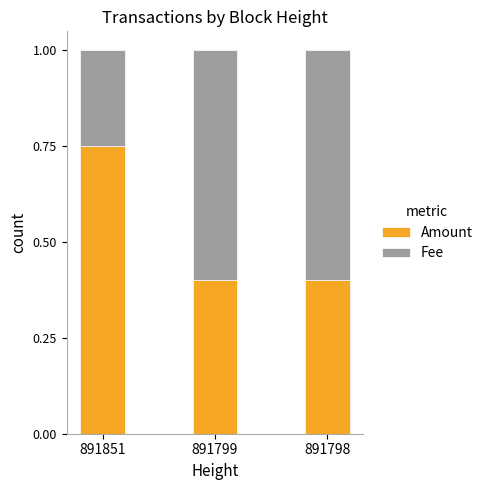

Count the Amount values in the range 0 to 1.

3